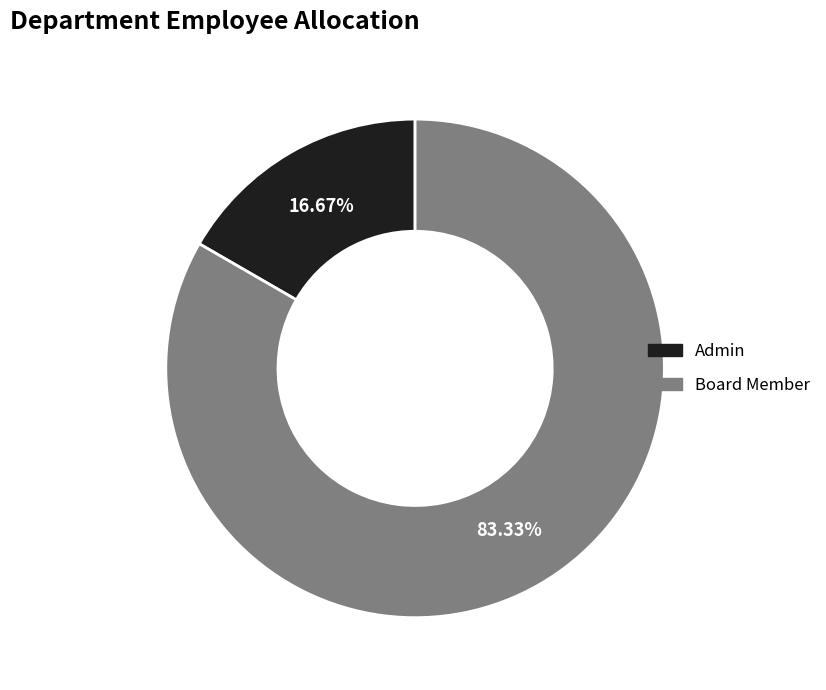

How many segments does this pie chart have?

2